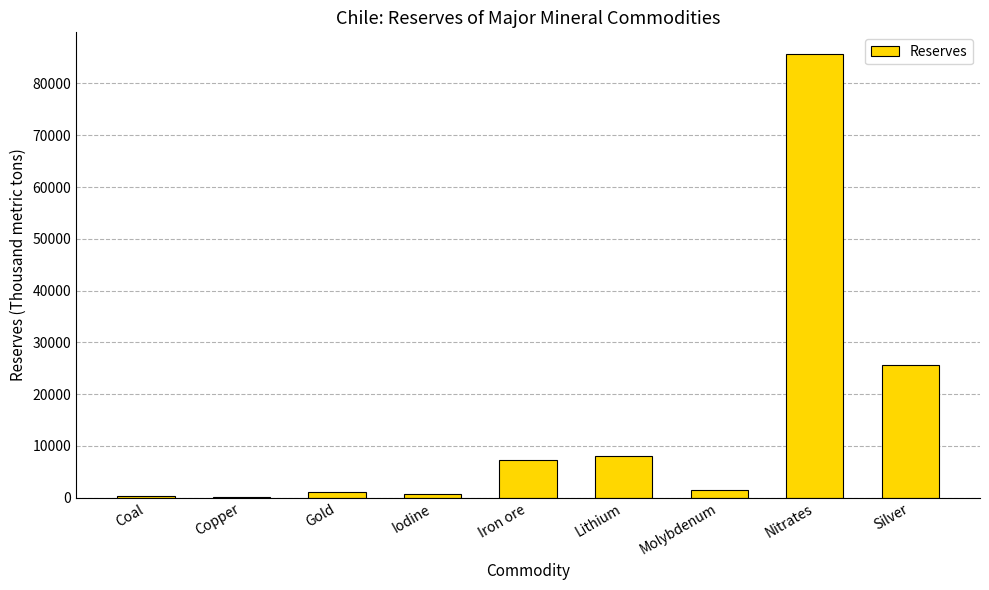

What is the sum of all values?

130008